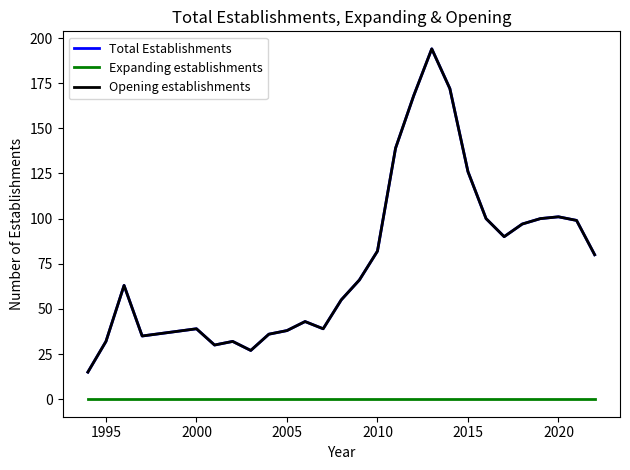

True or false: Opening establishments and Expanding establishments cross at least once.

False